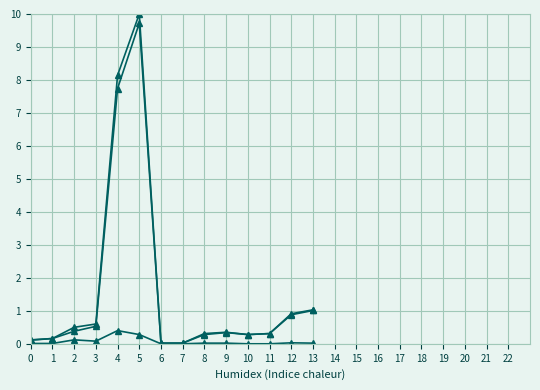

The Female series shows 3.4 at 4. True or false?

False